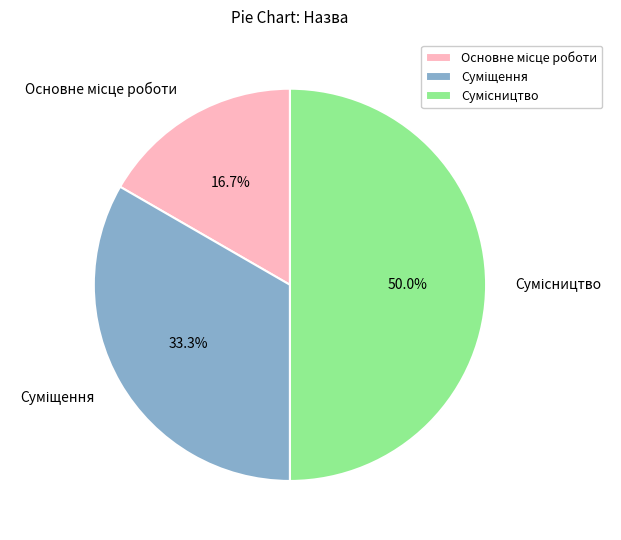

Count the number of slices in the pie.

3